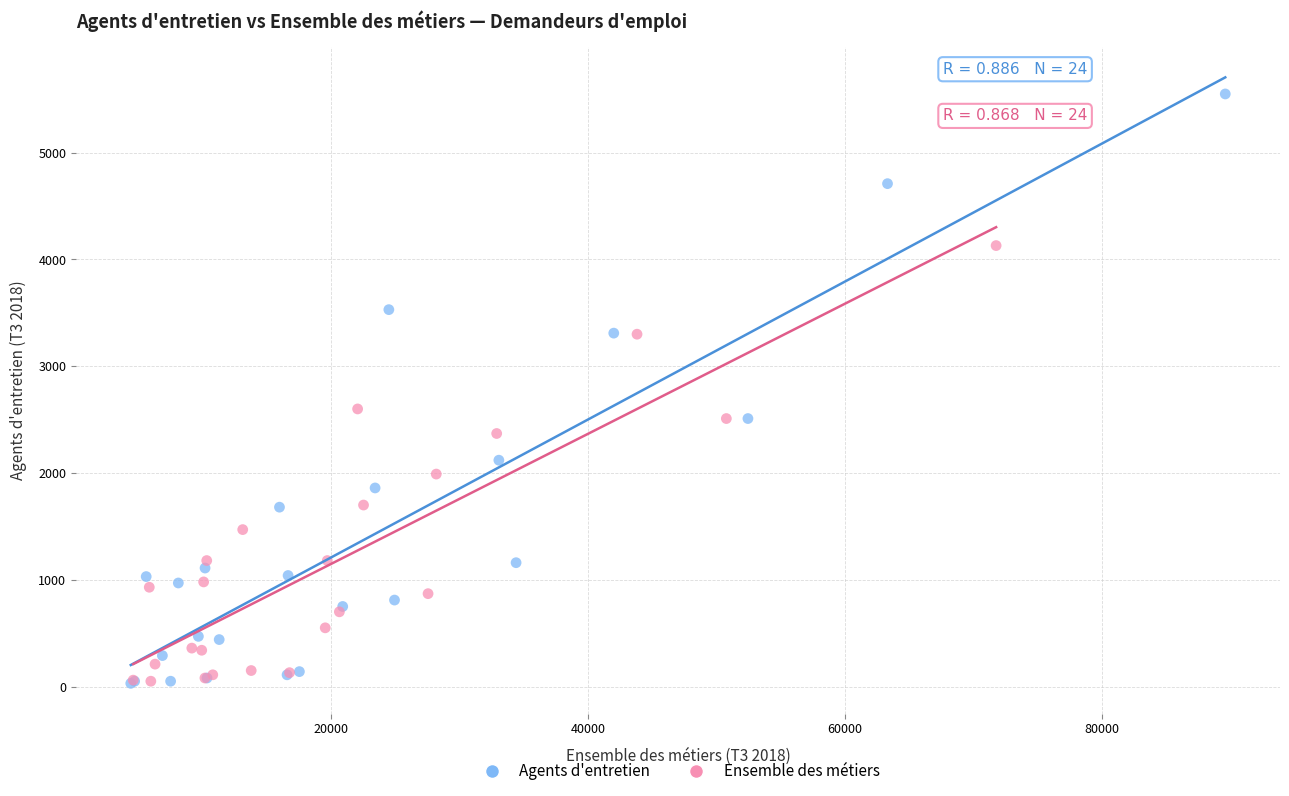

Which series reaches the maximum Y coordinate?

Agents d'entretien